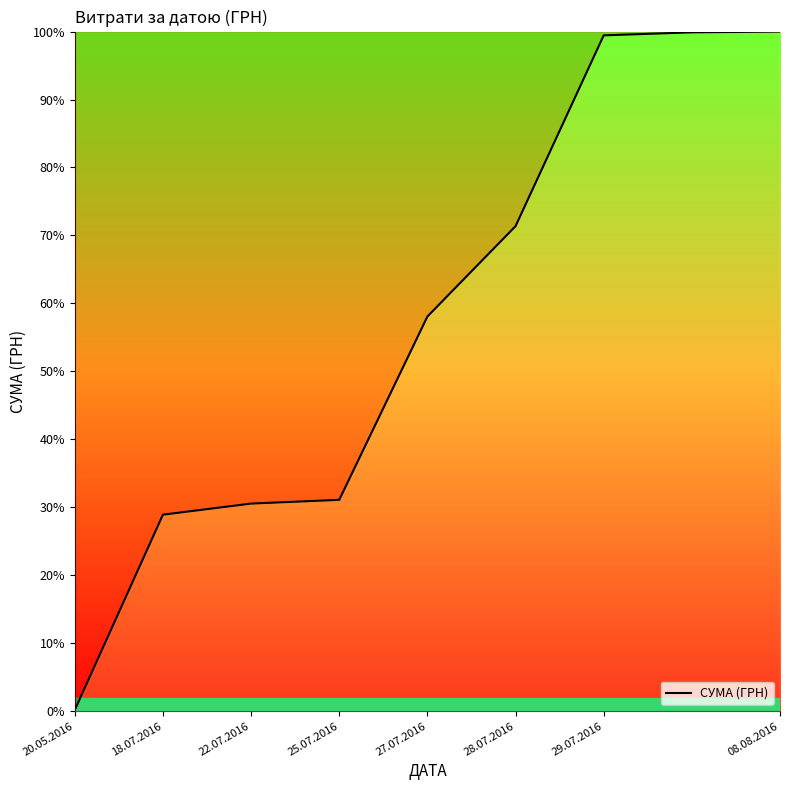

What is the difference between the maximum and minimum values?

99.8